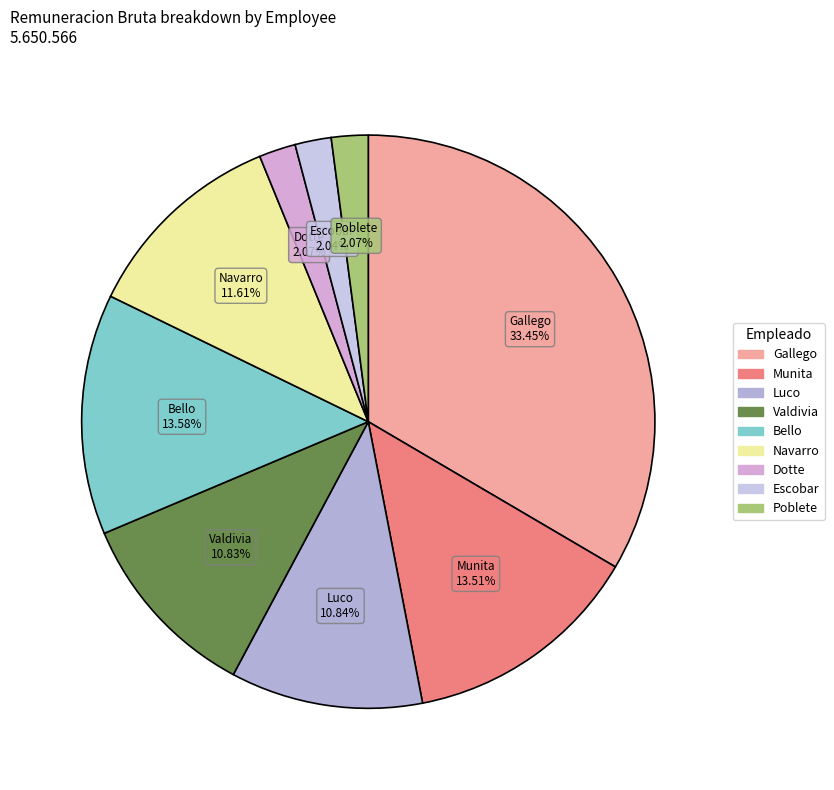

What percentage do Valdivia and Escobar together represent?

12.9%